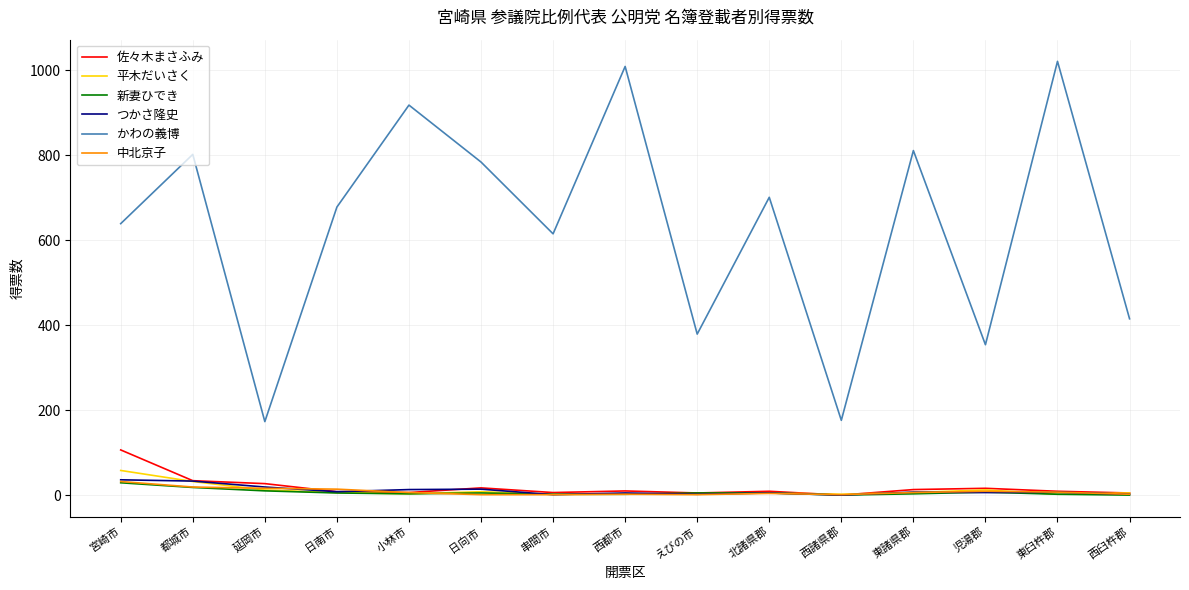

What is the total value across all series at 都城市?

937.9